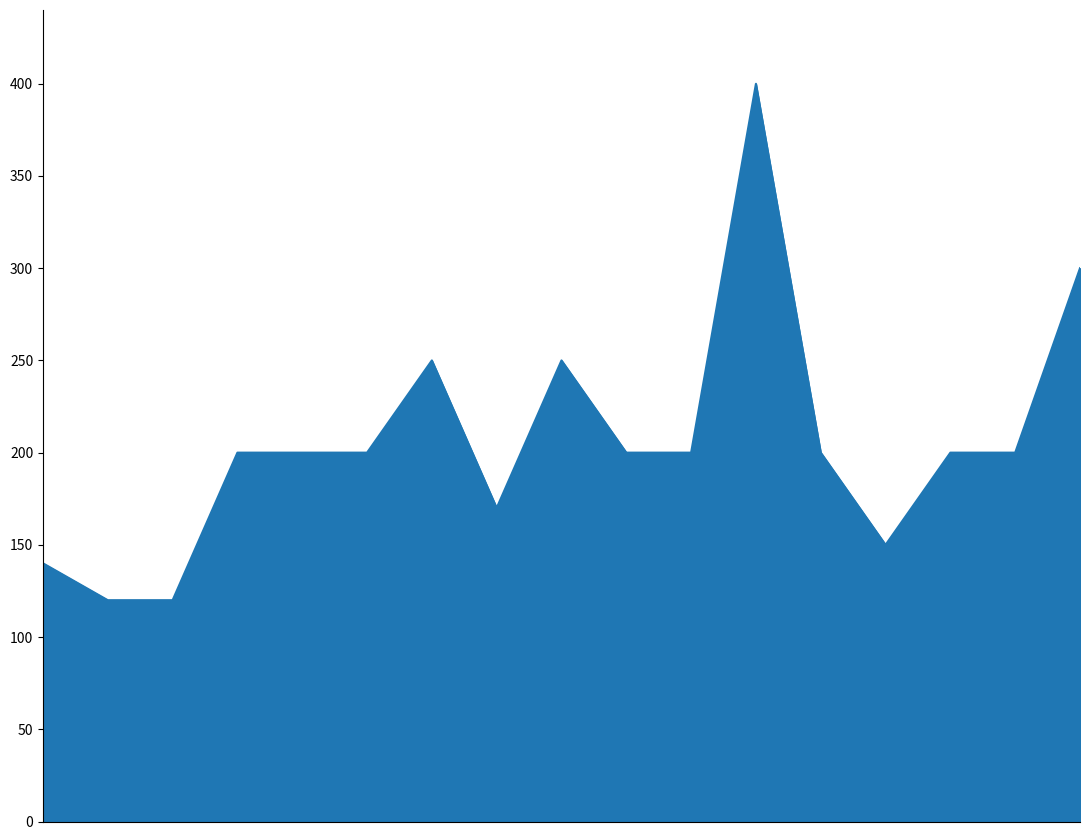

What is the maximum value shown in the chart?

400